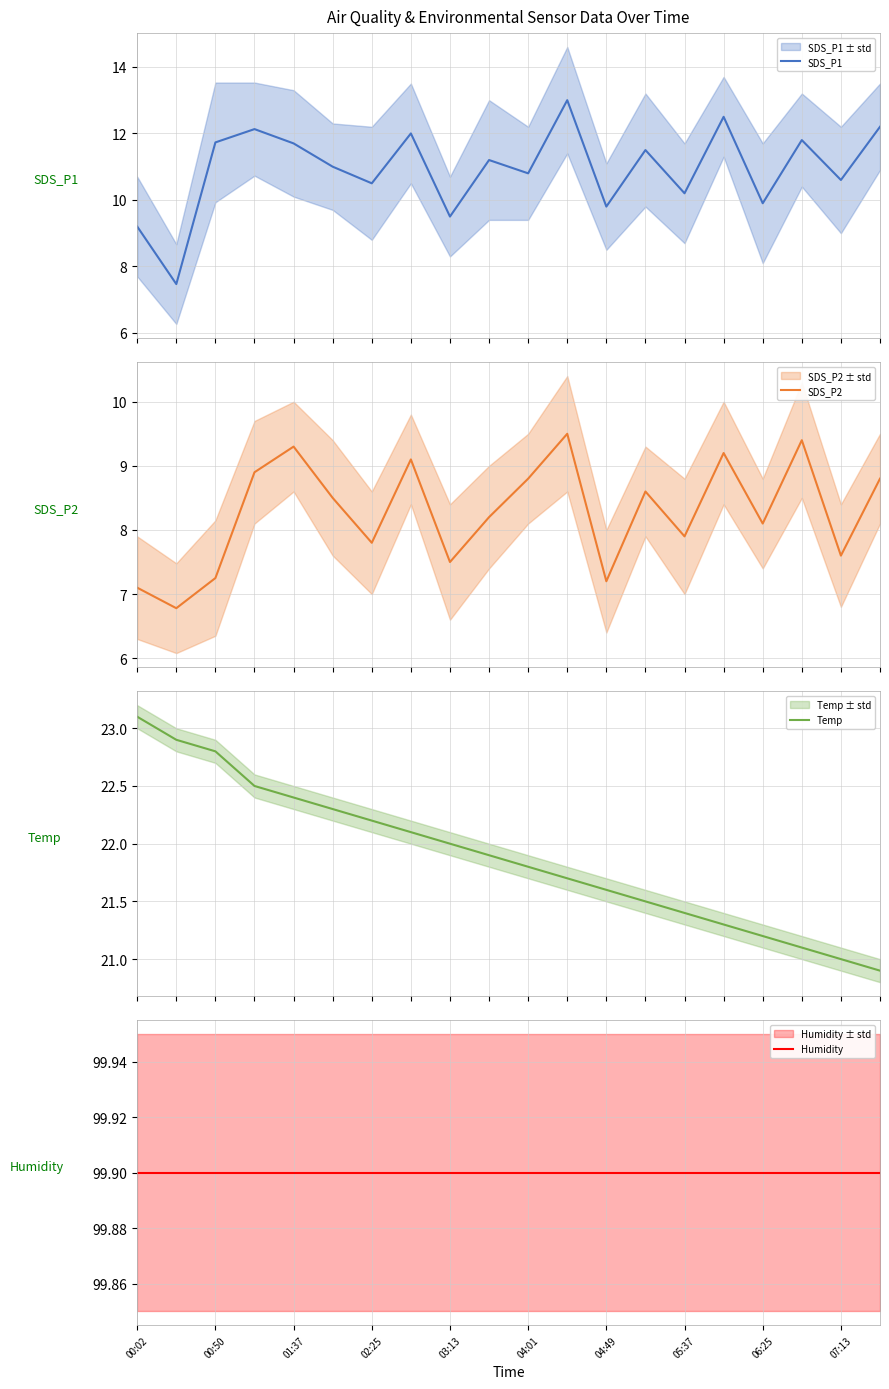

True or false: SDS_P1 and Humidity cross at least once.

False